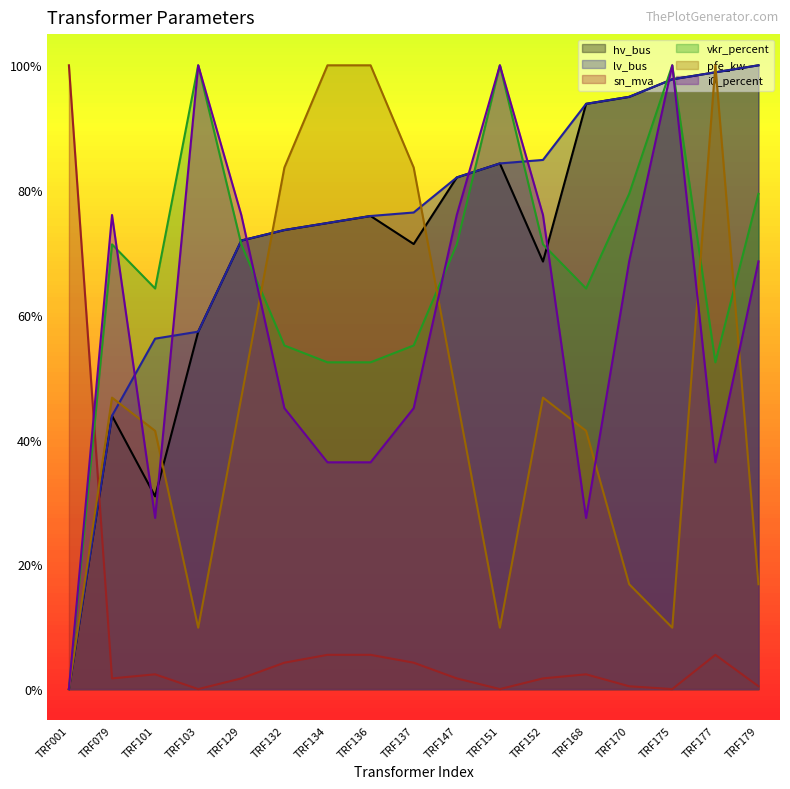

What is the highest value of the sn_mva series?

100.0